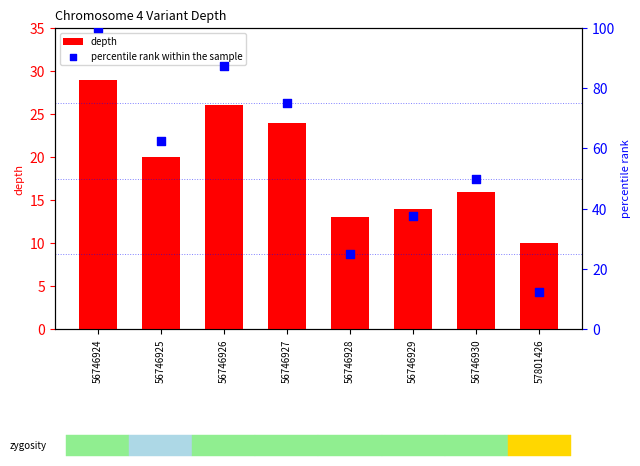

Which series reaches the minimum Y coordinate?

depth